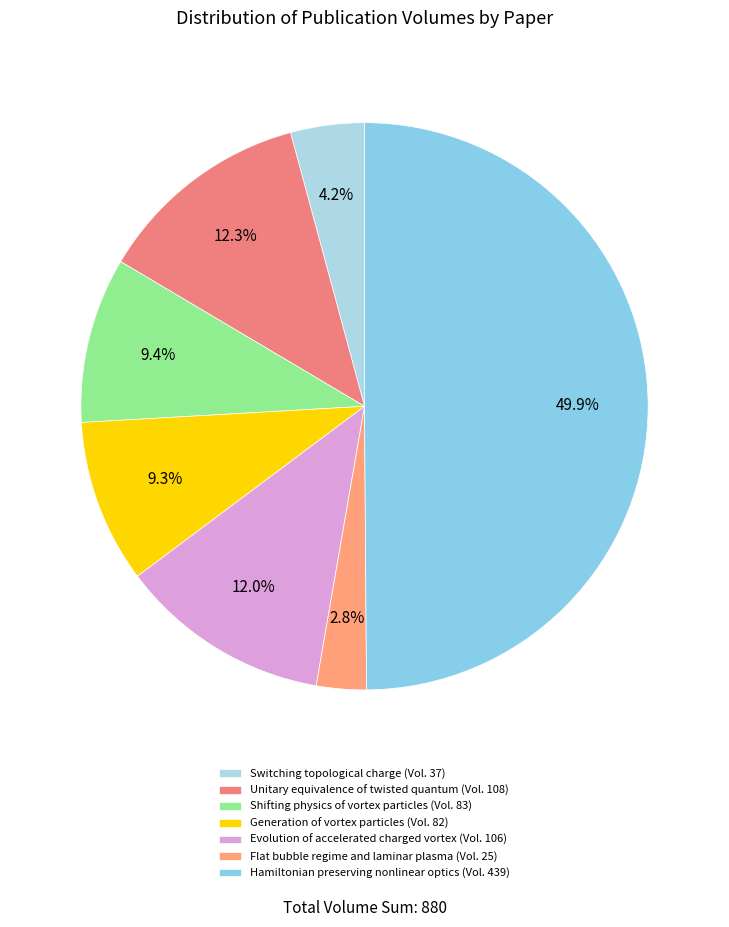

What percentage do Generation of vortex particles and Shifting physics of vortex particles together represent?

18.8%